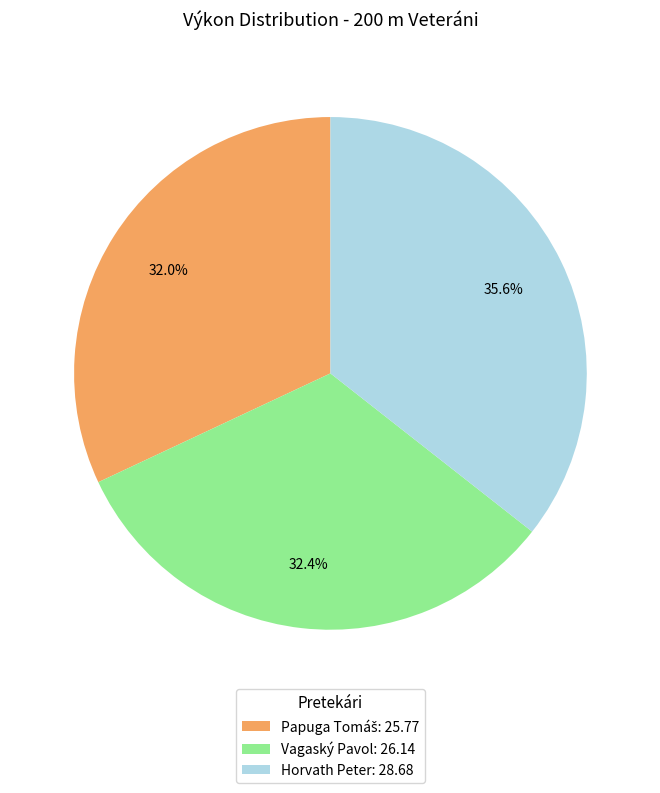

How much of the chart is everything except Horvath Peter: 28.68?

64.4%